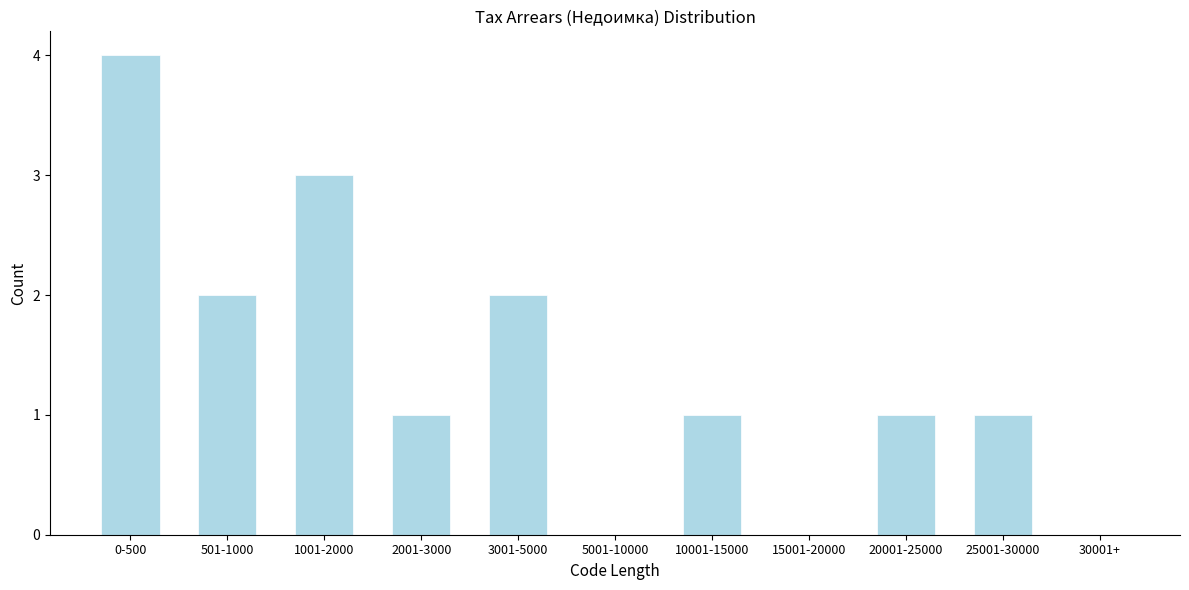

Reading right to left, extract all data points from this chart.

30001+=0	25001-30000=1	20001-25000=1	15001-20000=0	10001-15000=1	5001-10000=0	3001-5000=2	2001-3000=1	1001-2000=3	501-1000=2	0-500=4